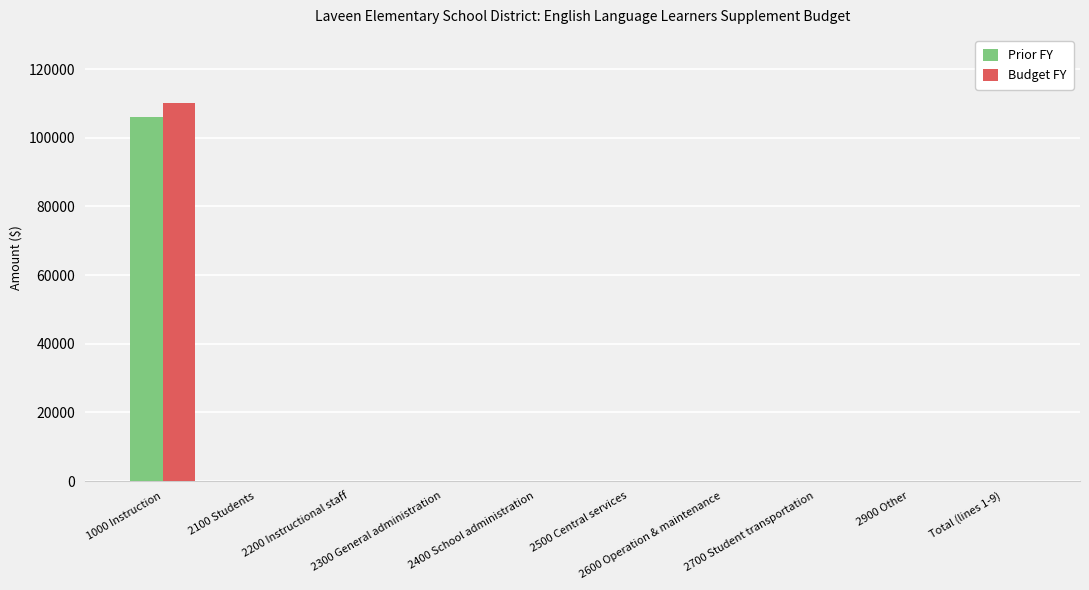

Reading right to left, extract all data points from this chart.

Prior FY: 0	0	0	0	0	0	0	0	0	106044
Budget FY: 0	0	0	0	0	0	0	0	0	110286